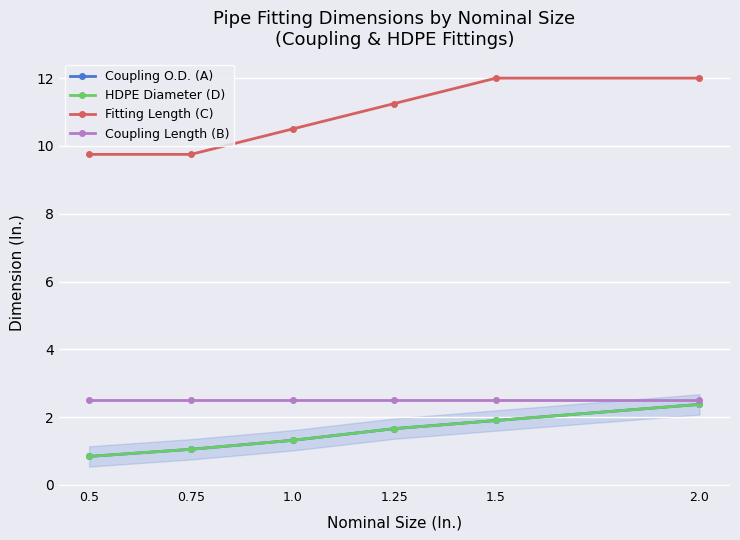

Which series has the largest total across all categories?

Fitting Length (C)